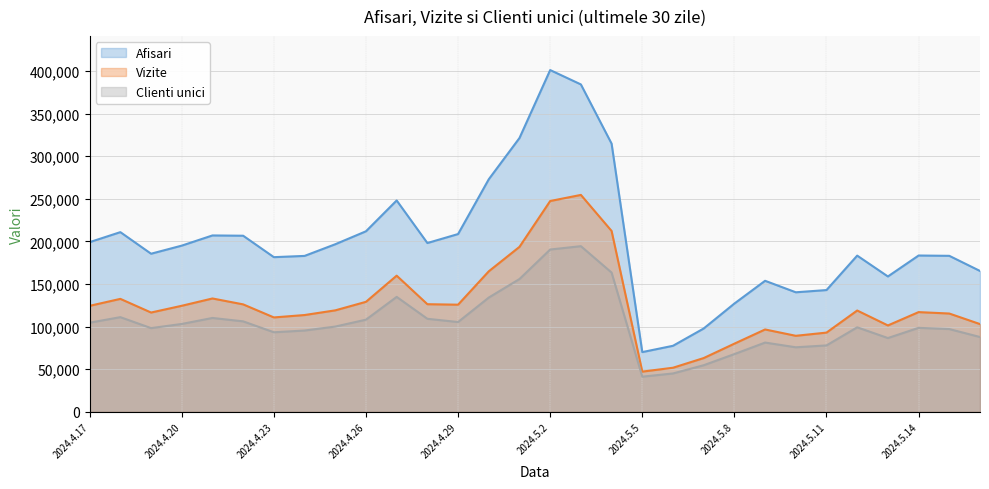

Which category has the highest value in the Afisari series?

2024.5.2